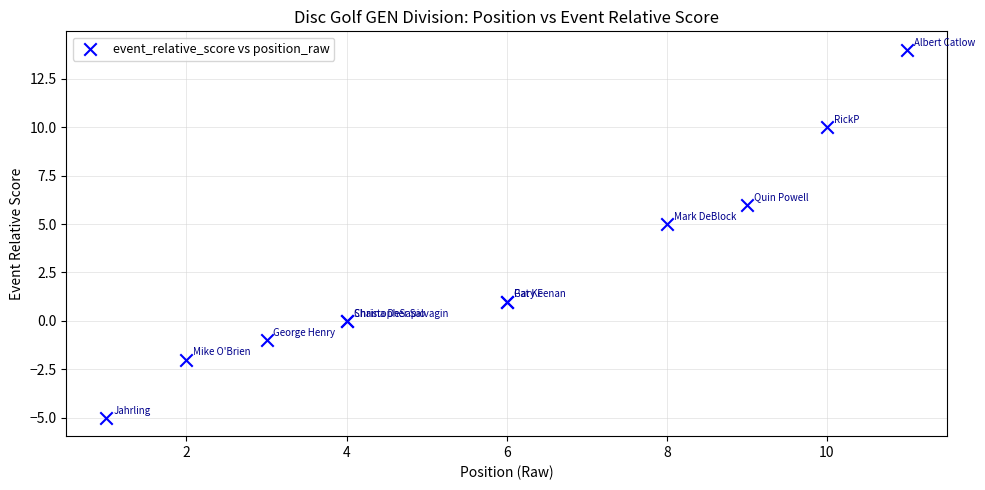

What Y value in the scatter plot is closest to 4?

5